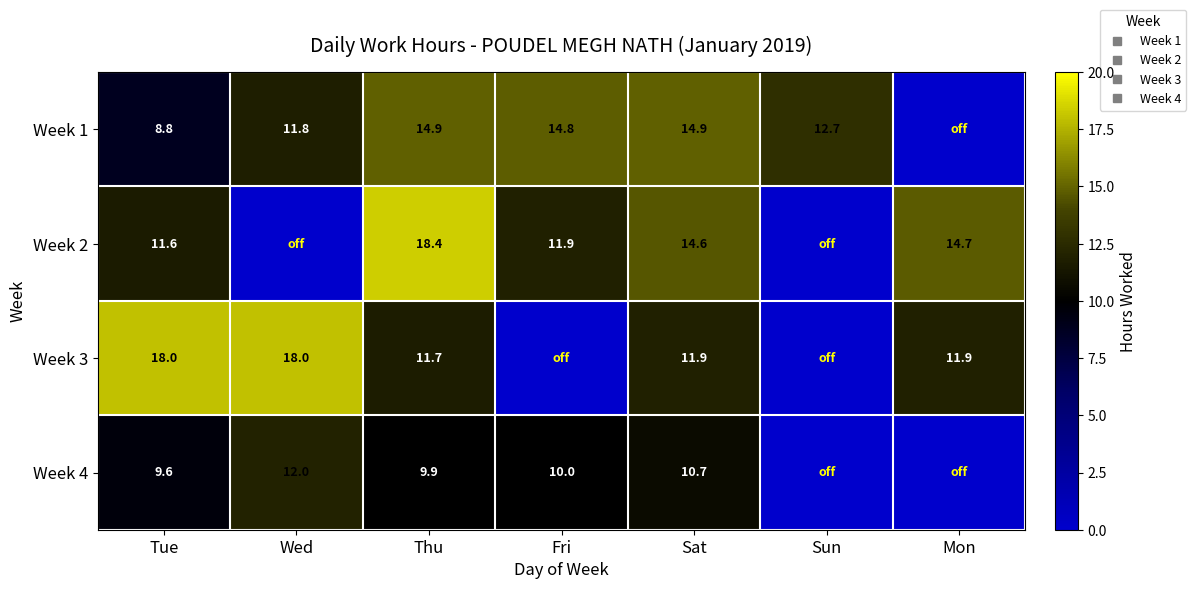

Which label corresponds to the largest value in the chart?

Thu